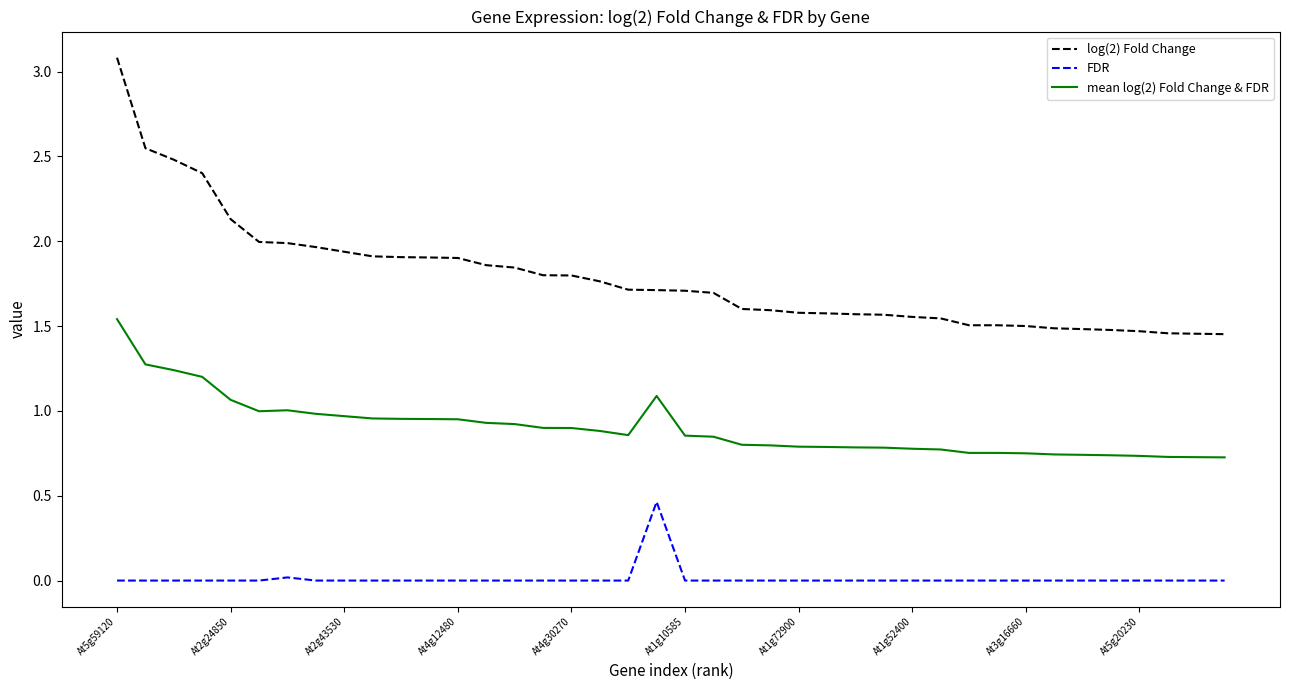

Which series has the largest range (max minus min)?

log(2) Fold Change